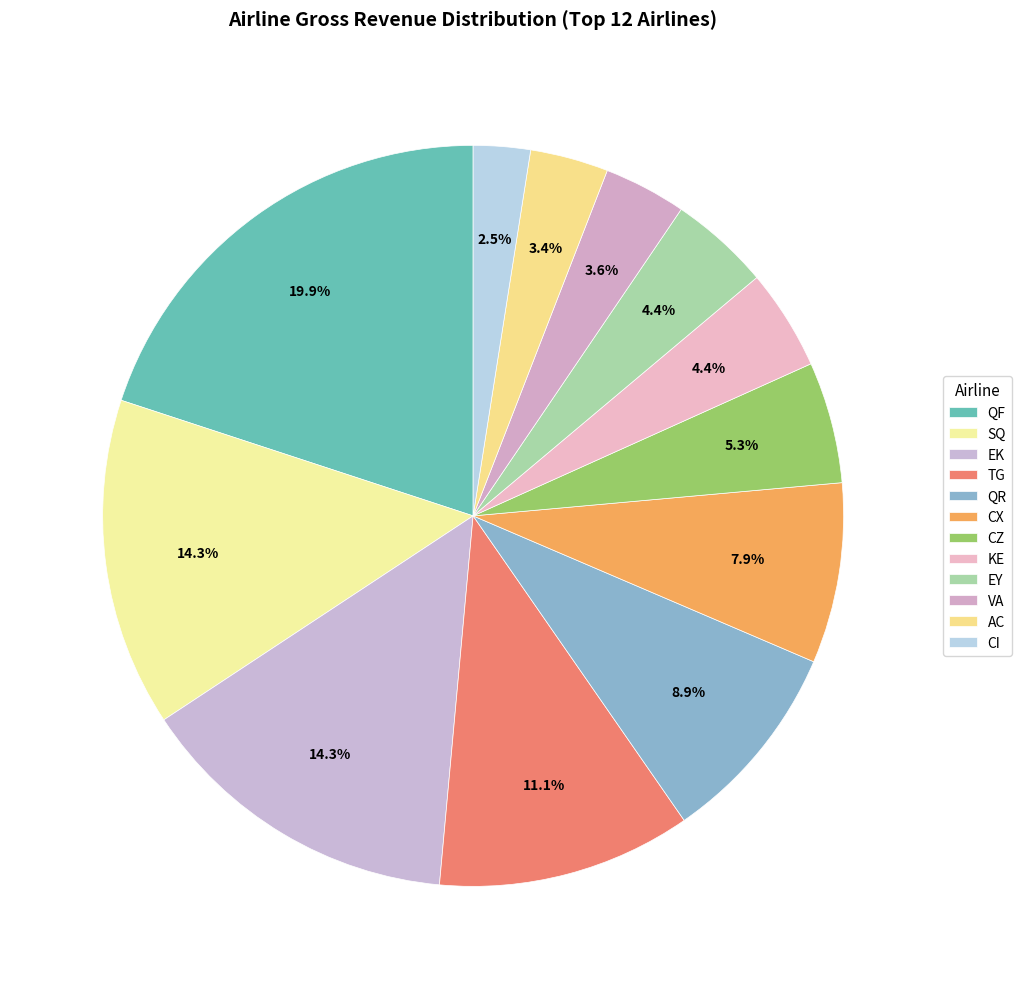

What portion of the pie excludes CI?

97.5%